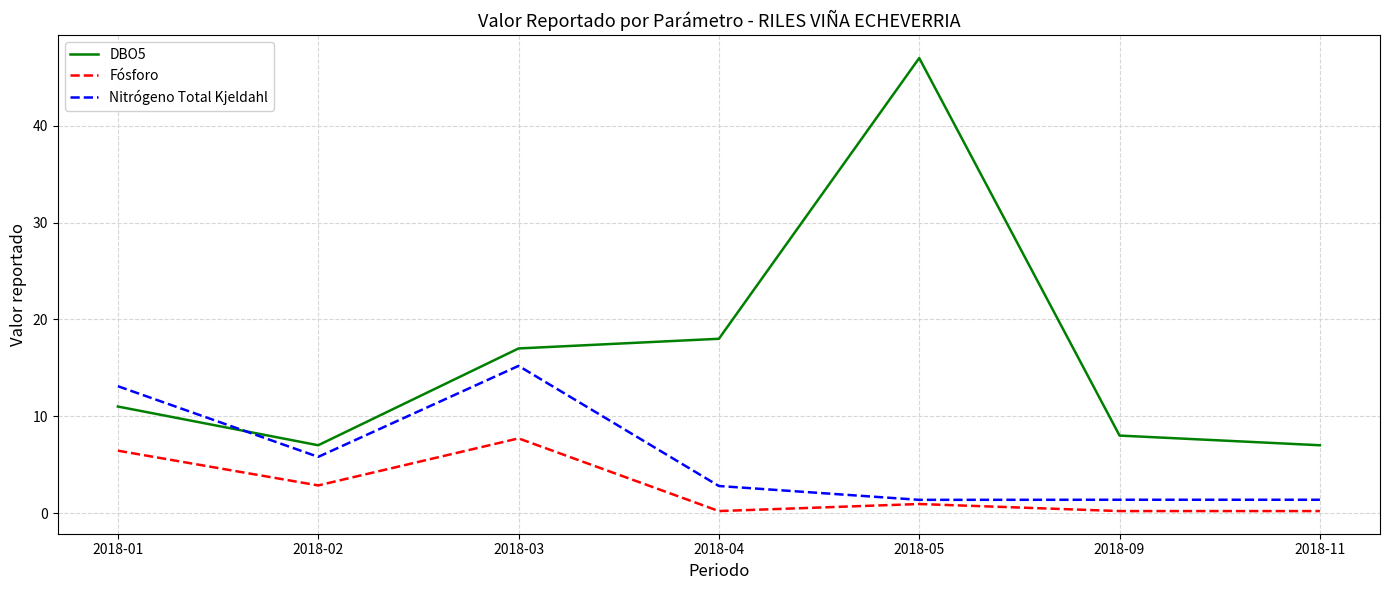

At how many categories does at least one series exceed 11?

4